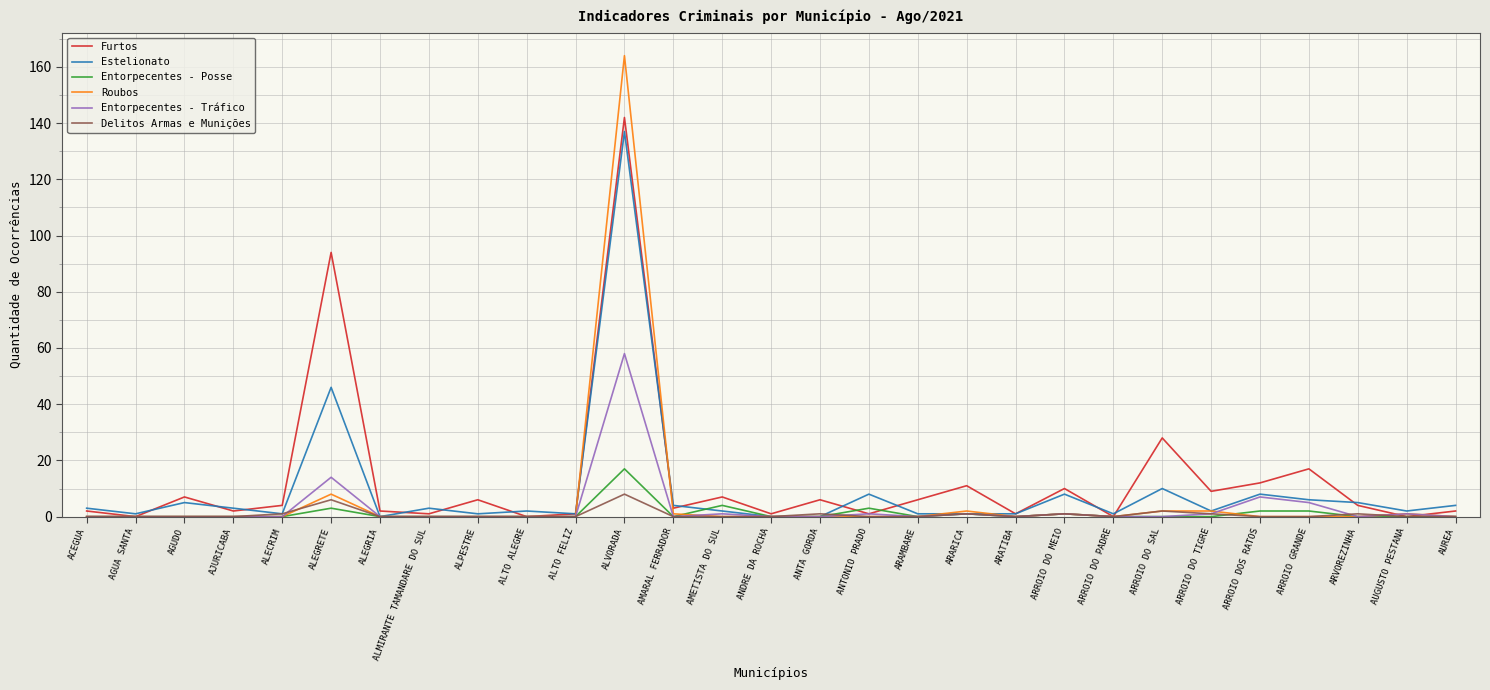

At which label is Roubos closest to 82?

ALEGRETE